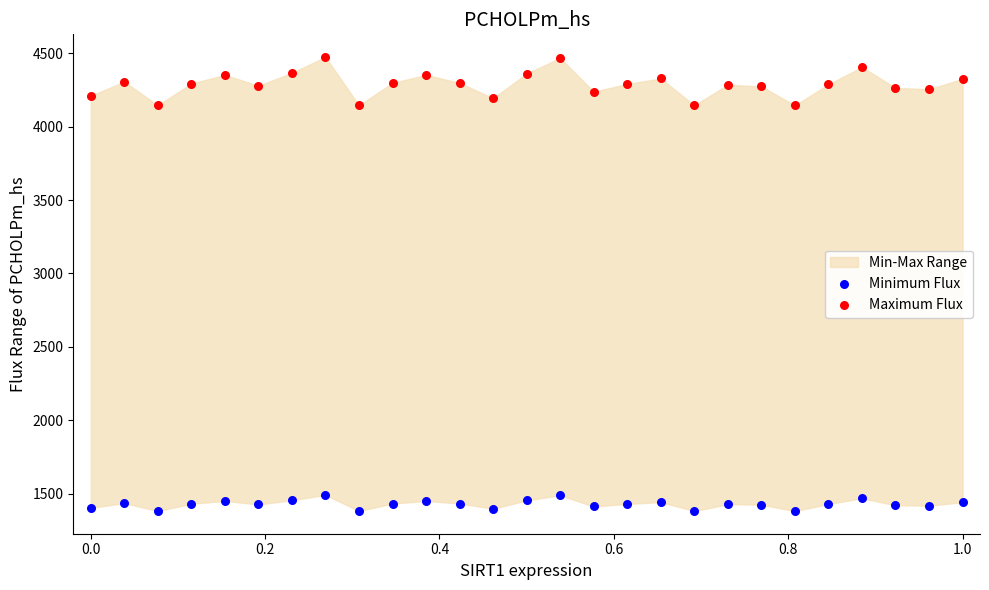

Which series contains the highest Y value?

Maximum Flux